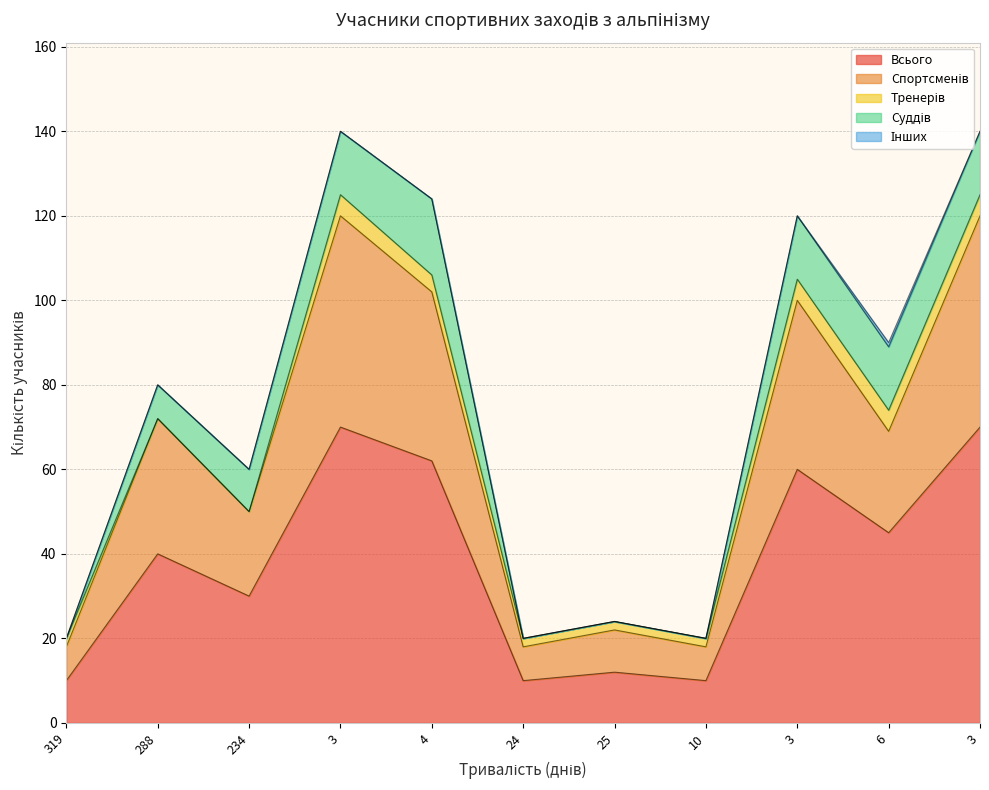

What are all the series names shown in the legend?

Всього, Спортсменів, Тренерів, Суддів, Інших